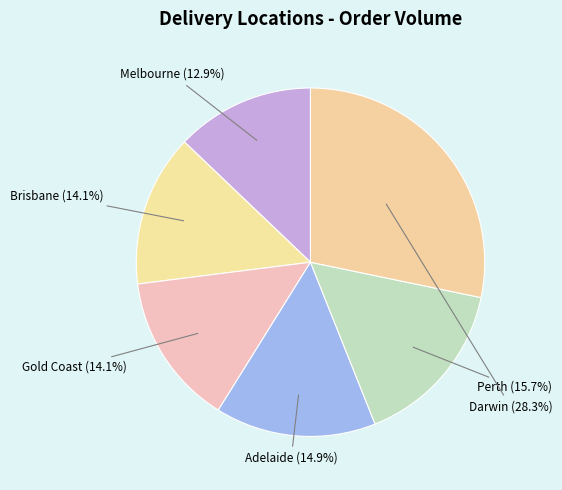

Is the sum of Gold Coast and Melbourne greater than half?

No